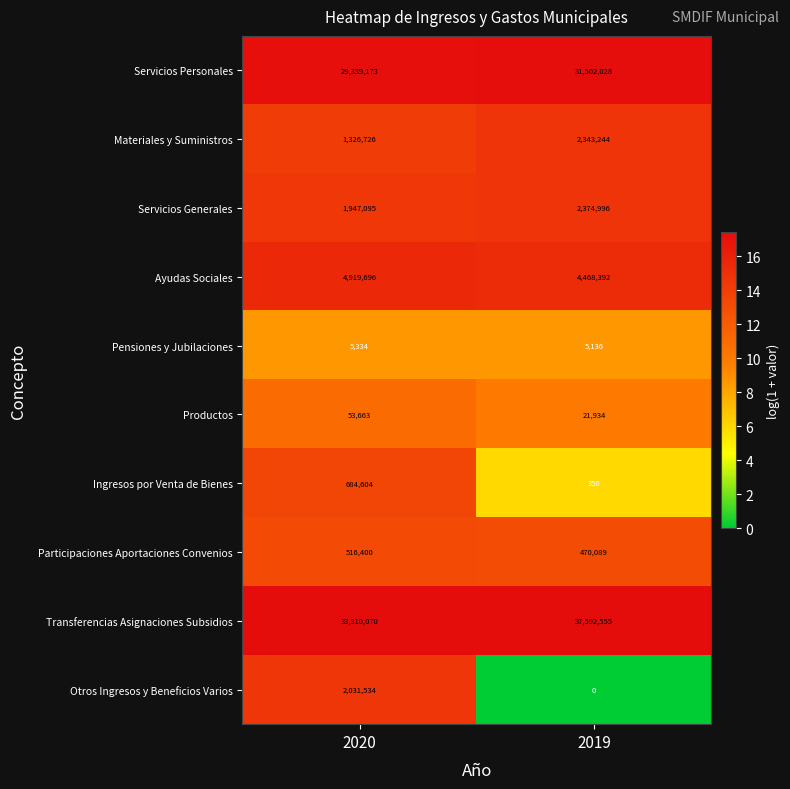

Reading left to right, extract all data points from this chart.

Servicios Personales: 2020=29339173	2019=31502028
Materiales y Suministros: 2020=1326726	2019=2343244
Servicios Generales: 2020=1947095	2019=2374996
Ayudas Sociales: 2020=4919696	2019=4468392
Pensiones y Jubilaciones: 2020=5334	2019=5136
Productos: 2020=53663	2019=21934
Ingresos por Venta de Bienes: 2020=684604	2019=350
Participaciones Aportaciones Convenios: 2020=516400	2019=470089
Transferencias Asignaciones Subsidios: 2020=33310070	2019=37592555
Otros Ingresos y Beneficios Varios: 2020=2031534	2019=0